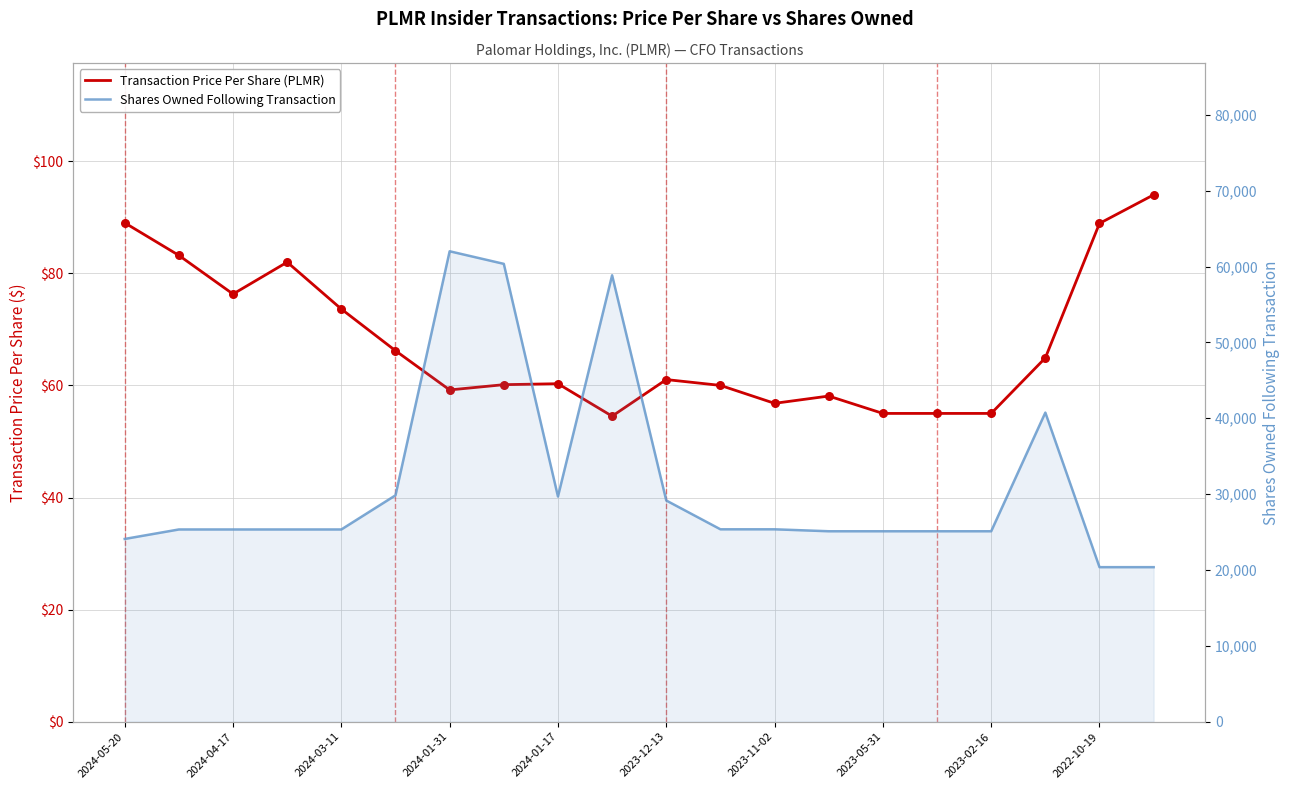

Which series has the largest total across all categories?

Shares Owned Following Transaction